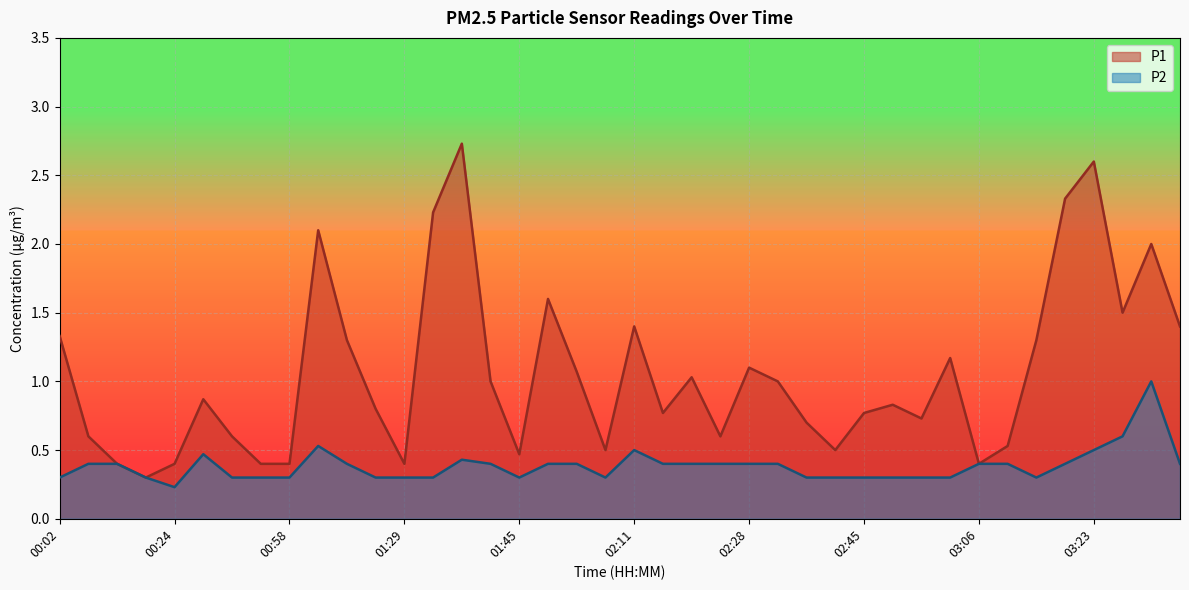

List the series in order of their peak value, highest first.

P1, P2